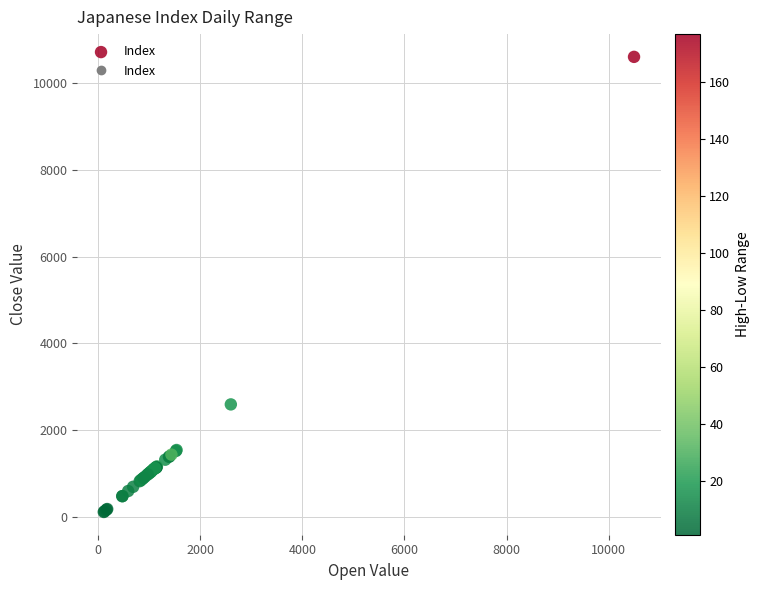

What Y value in the scatter plot is closest to 5361?

2594.1